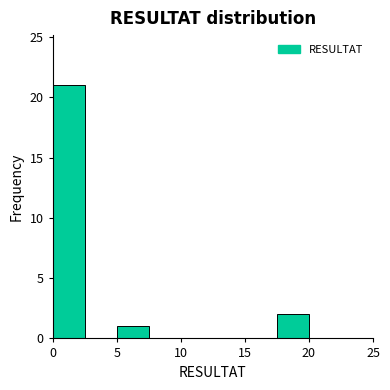

Which range on the x-axis has the tallest bar?

0.0 to 2.5